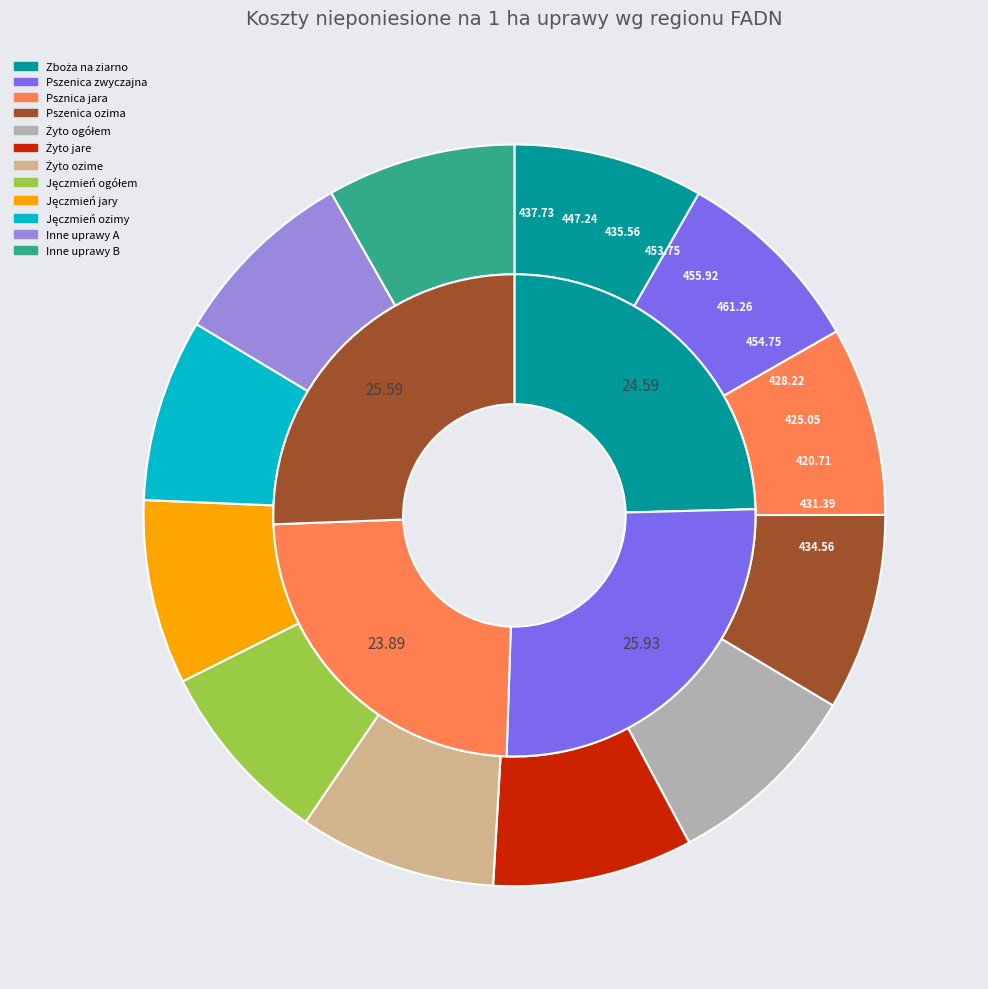

Which category has the biggest portion of the pie?

B - Pszenica